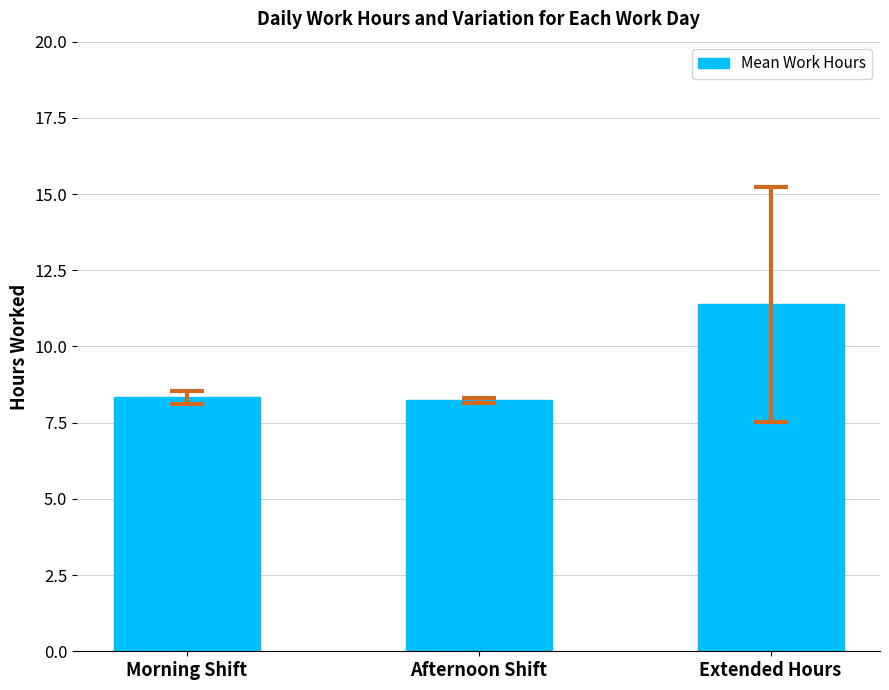

Reading right to left, transcribe all the data shown in this chart.

Extended Hours=11.4	Afternoon Shift=8.2	Morning Shift=8.3